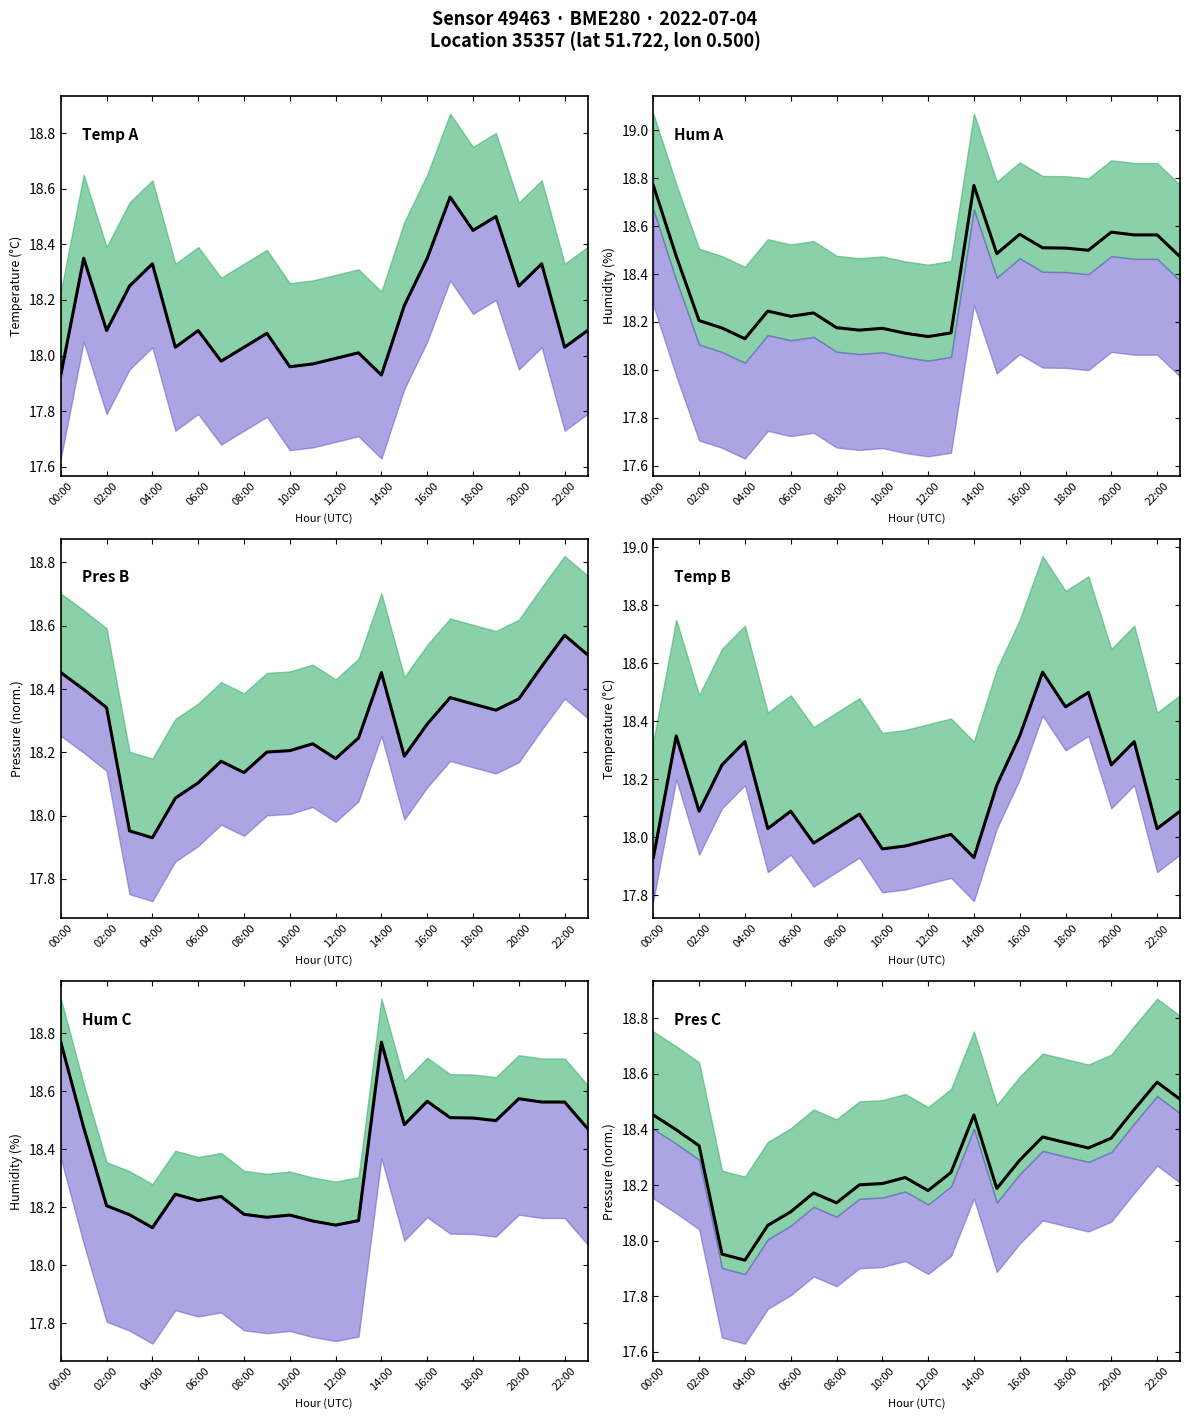

What is the maximum value shown in the chart?

18.8